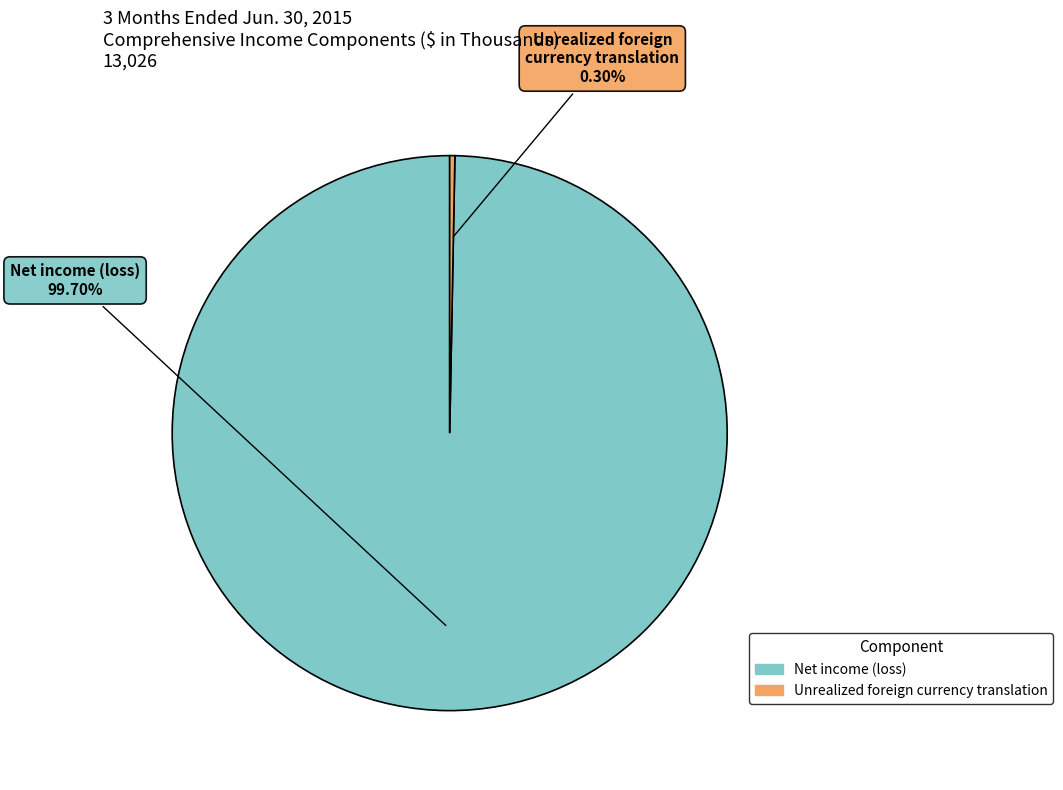

What is the smallest slice in the pie chart?

Unrealized foreign currency translation